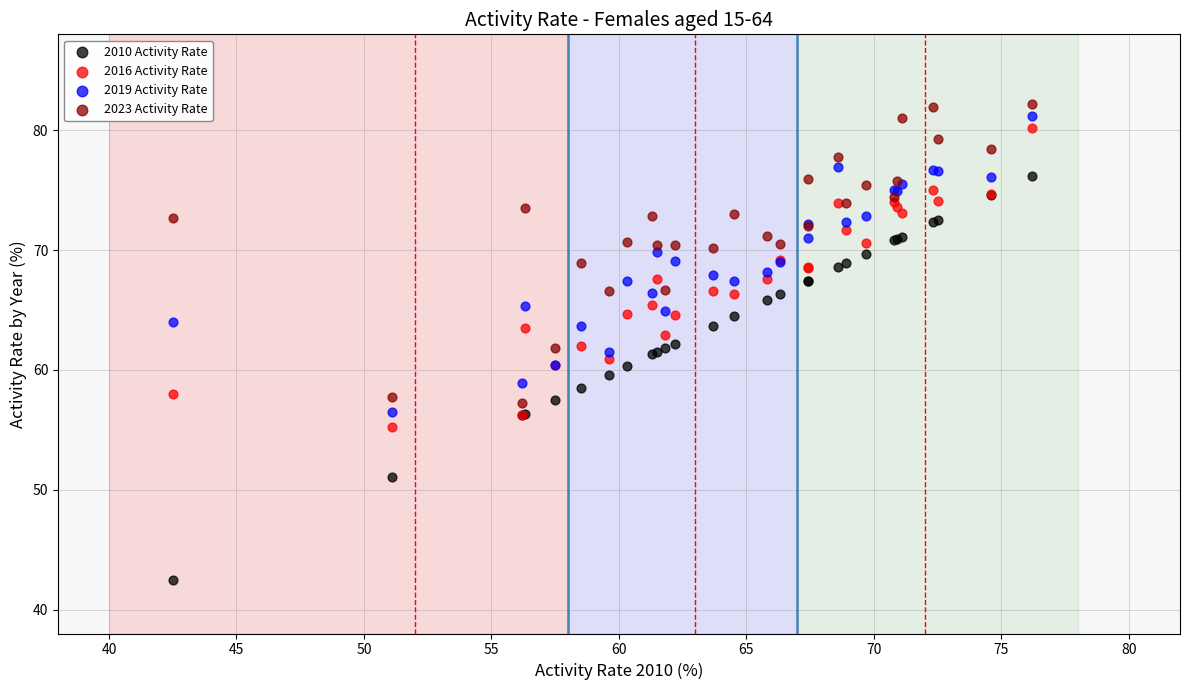

What are all the series names shown in the legend?

2010 Activity Rate, 2016 Activity Rate, 2019 Activity Rate, 2023 Activity Rate